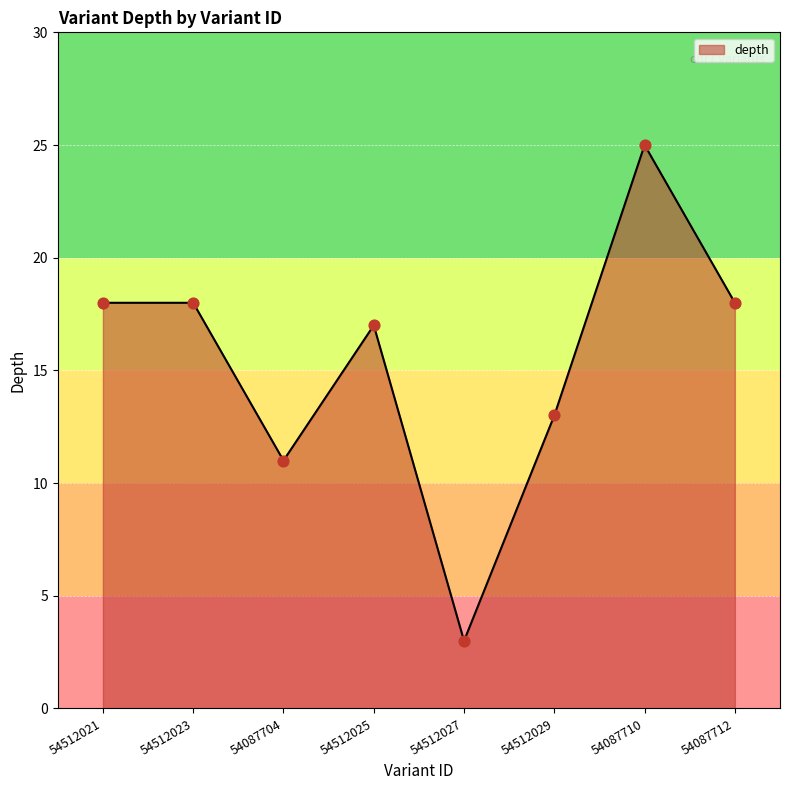

Between 54512029 and 54087710, which is larger?

54087710